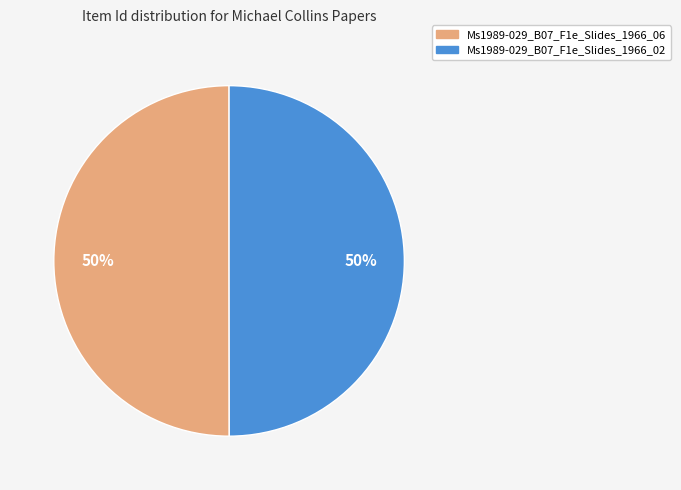

How many slices are in this pie chart?

2